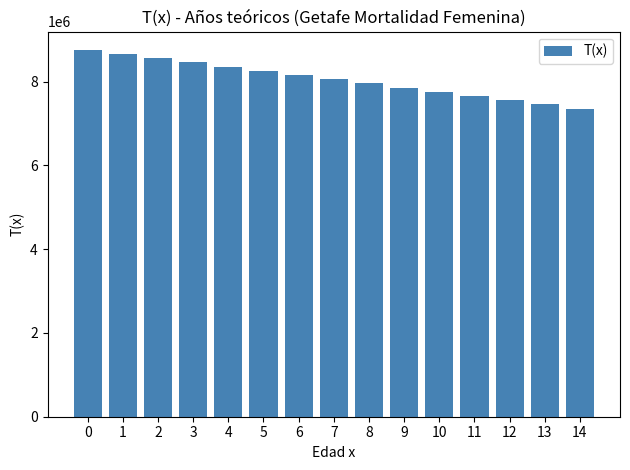

List the labels in order of value, largest first.

0, 1, 2, 3, 4, 5, 6, 7, 8, 9, 10, 11, 12, 13, 14